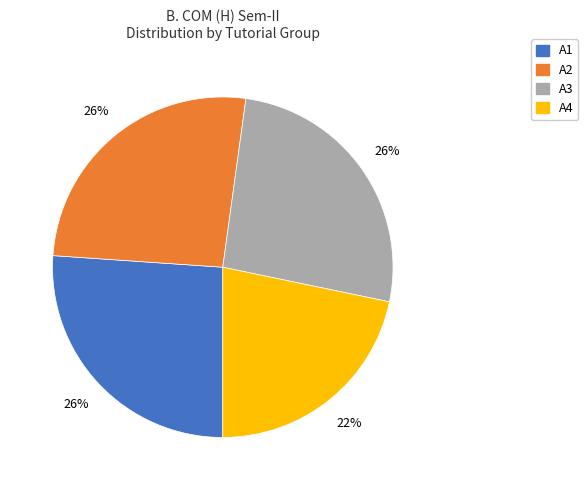

To the nearest percent, what percentage of the pie is A4?

22%